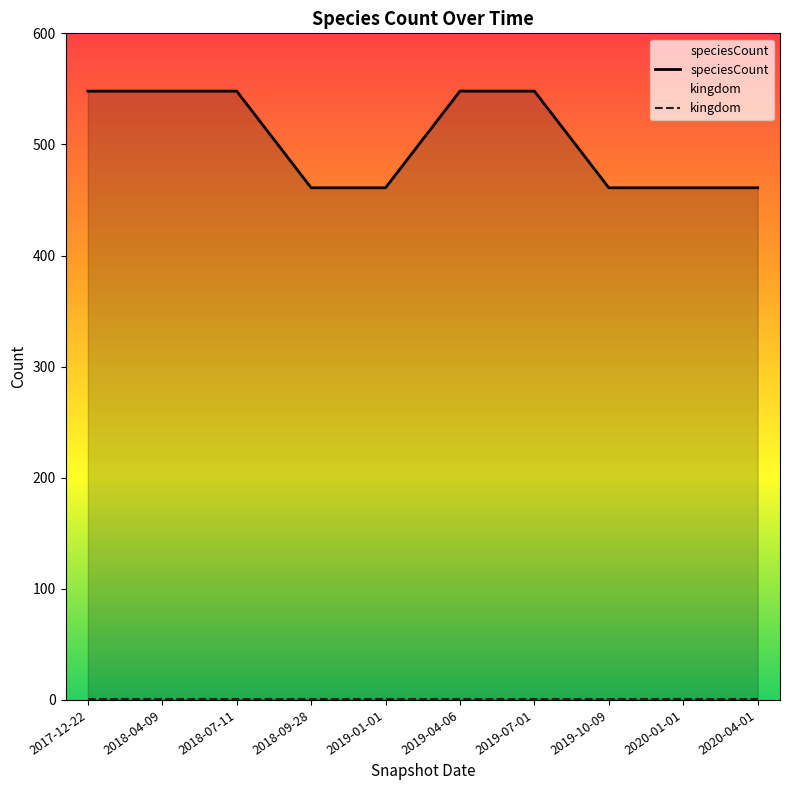

True or false: kingdom and speciesCount intersect in this chart.

False